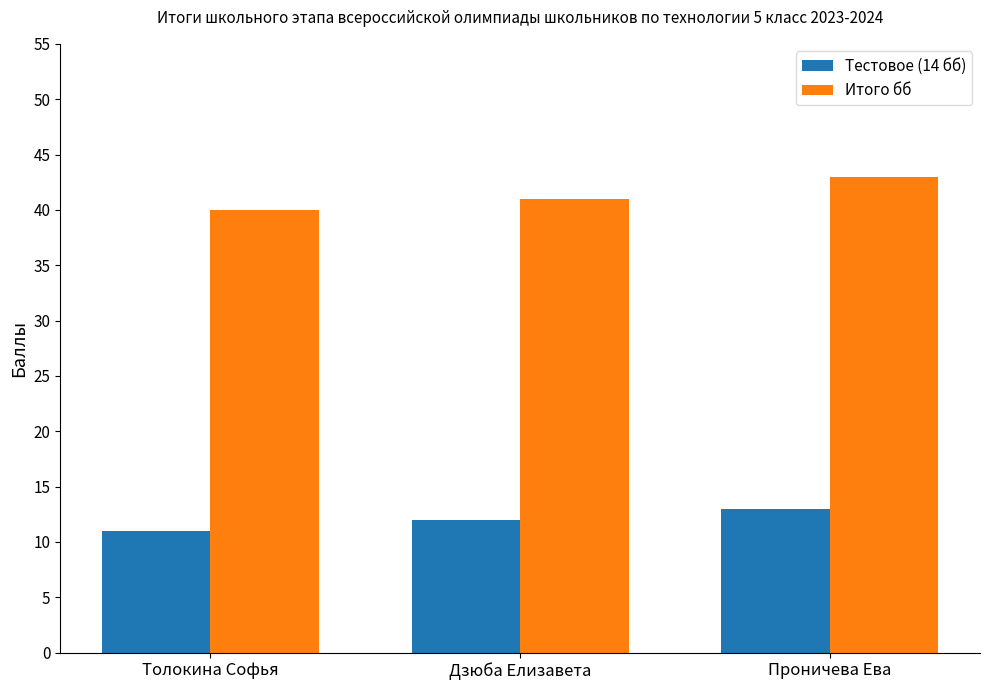

What is the value of the Тестовое (14 бб) bar at the 1st from the left?

11